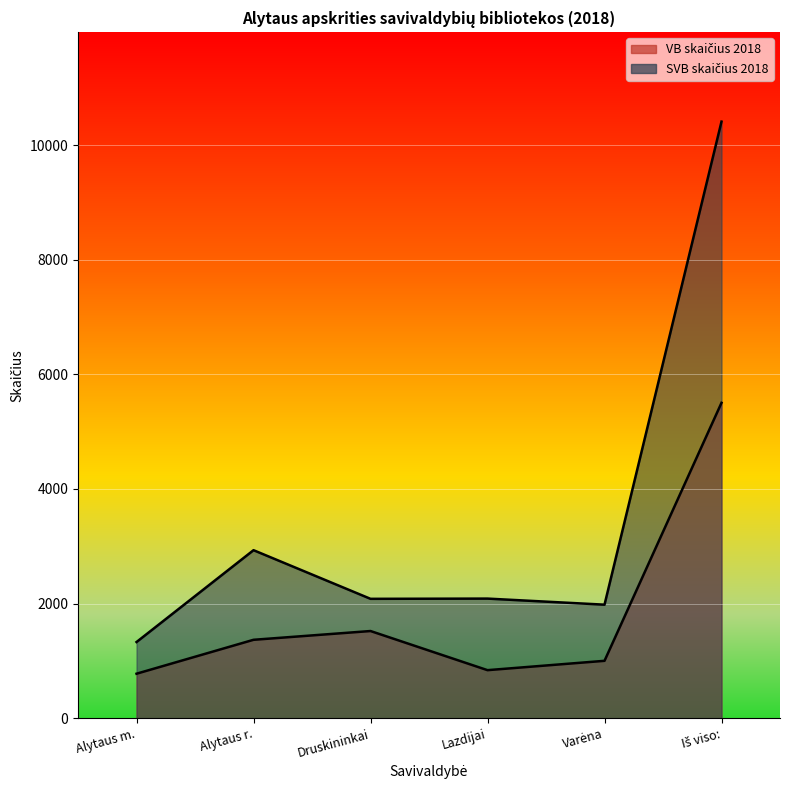

Rank the series by their average value, from lowest to highest.

VB skaičius 2018, SVB skaičius 2018